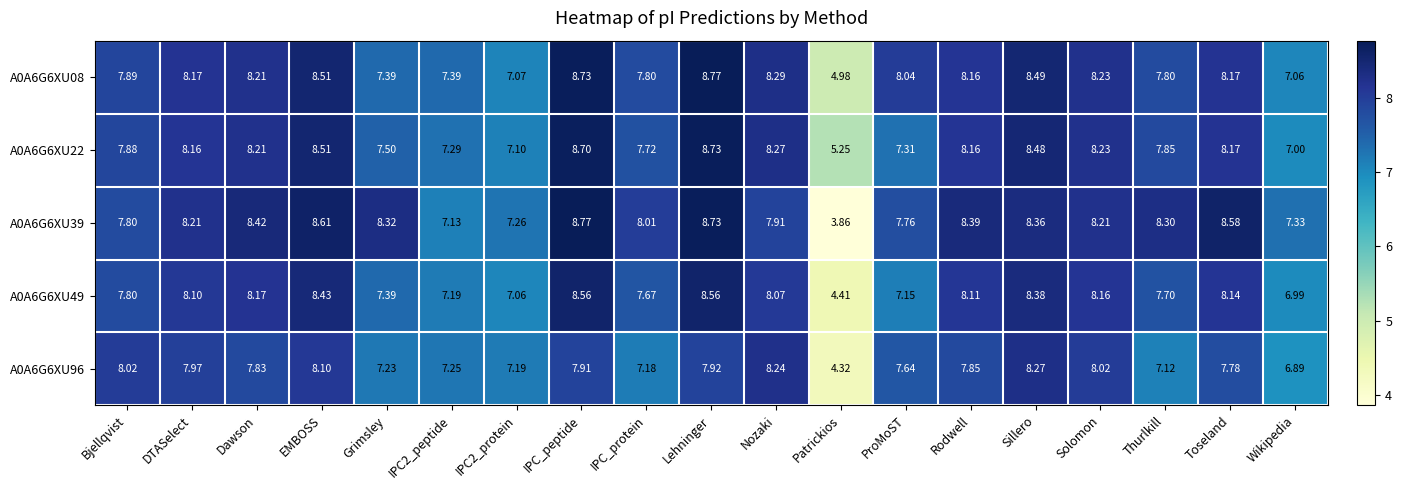

How many categories are shown in the chart?

19